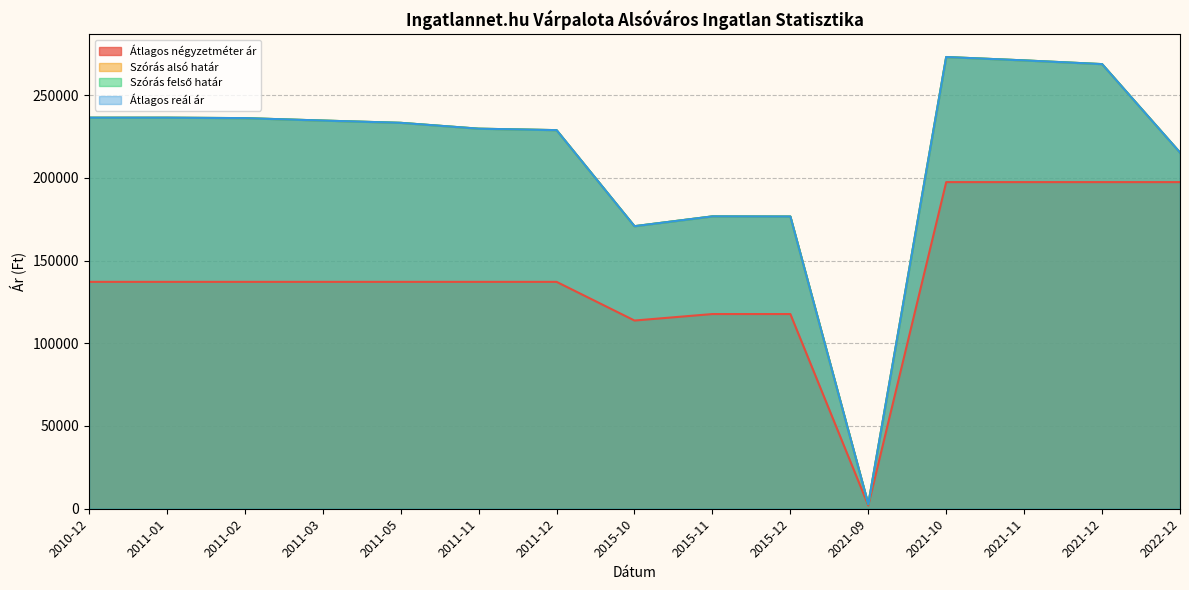

True or false: Szórás alsó határ and Átlagos reál ár intersect in this chart.

False